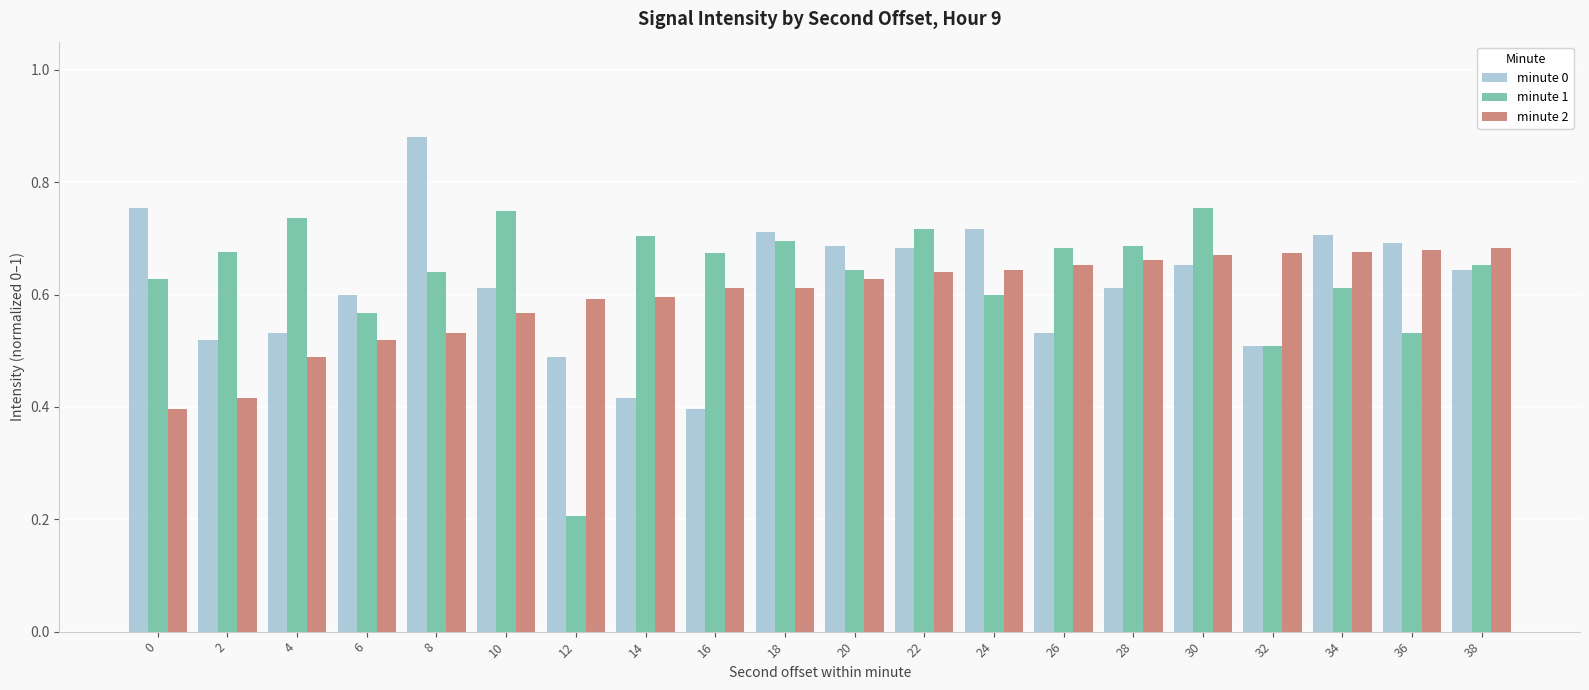

At which label does minute 0 reach its peak?

8